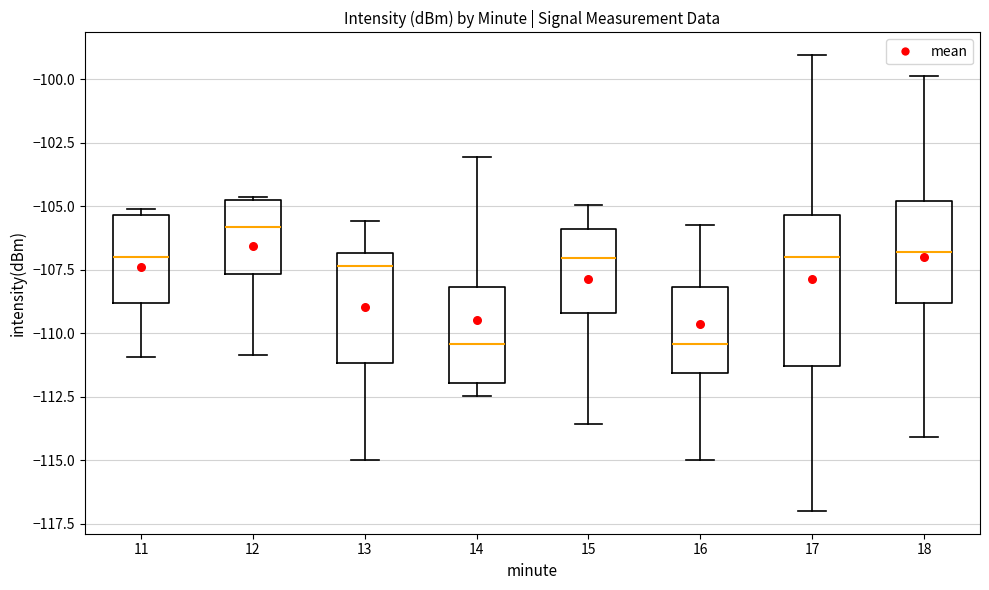

Which box is the tallest, from its lower edge to its upper edge?

17